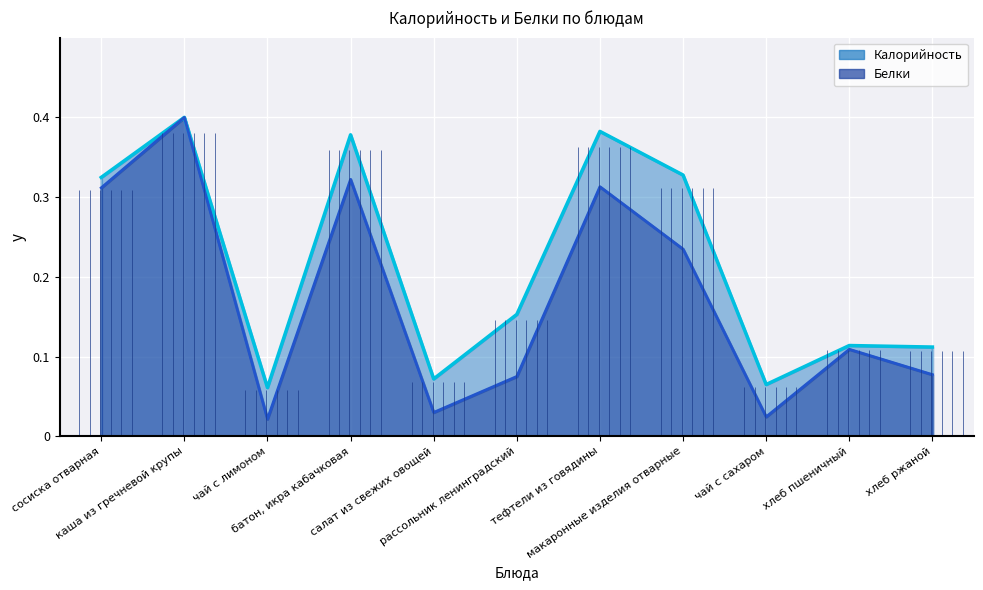

The Белки series shows 0.1 at хлеб ржаной. True or false?

True